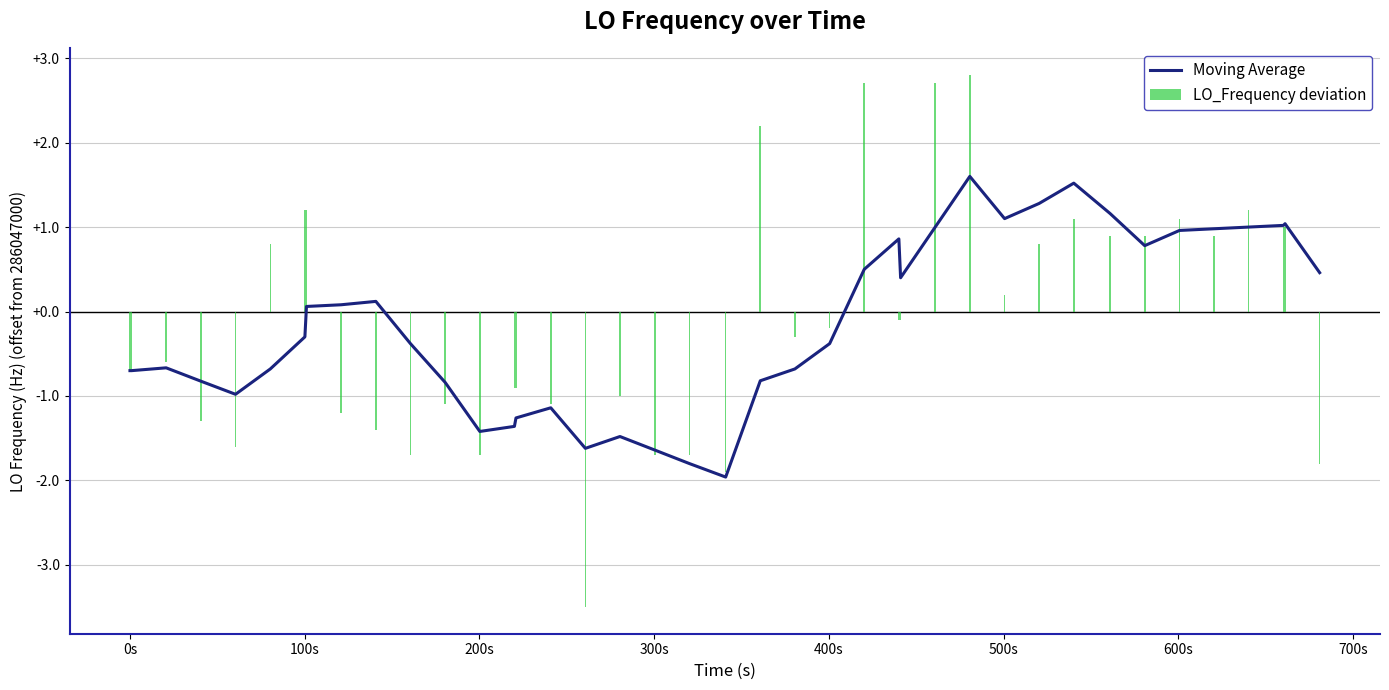

What is the difference between the second highest and minimum values in the LO_Frequency deviation series?

6.2